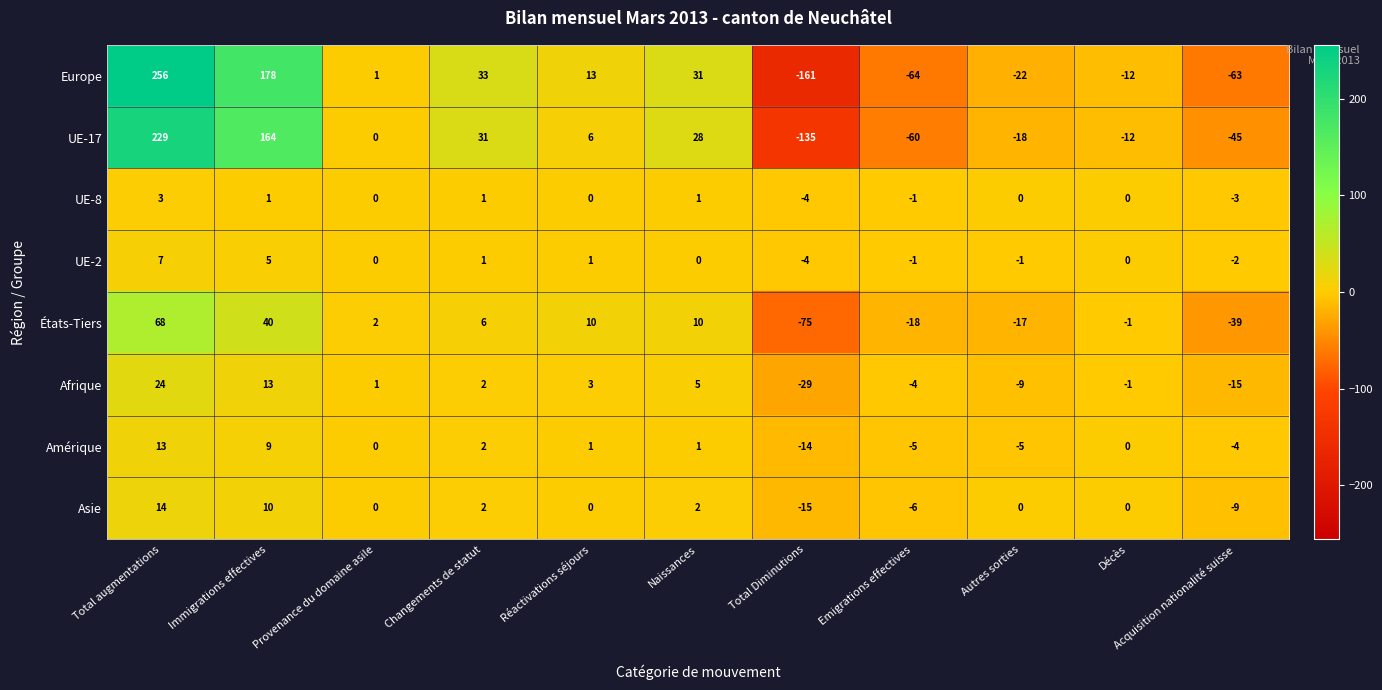

Between Réactivations séjours and Total Diminutions, which series saw the biggest shift?

Europe